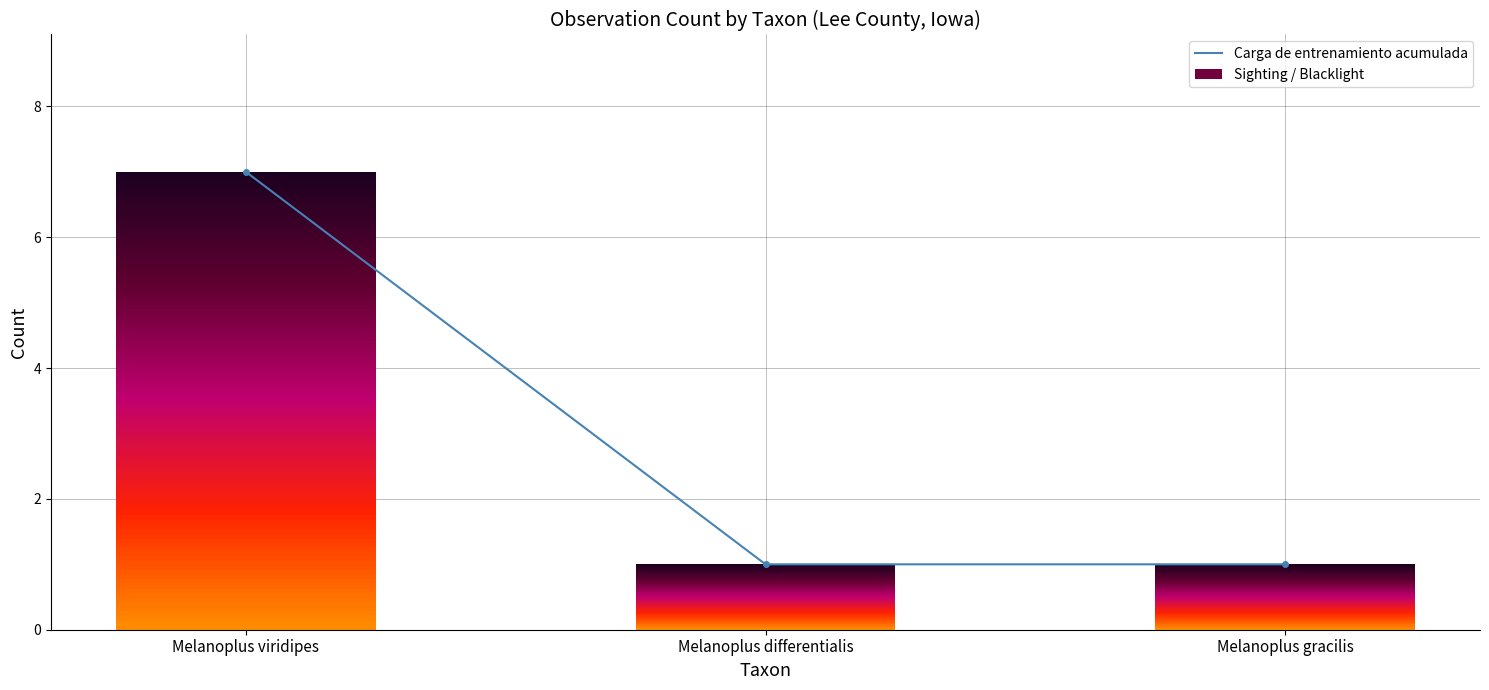

What position from the right is Melanoplus differentialis?

2